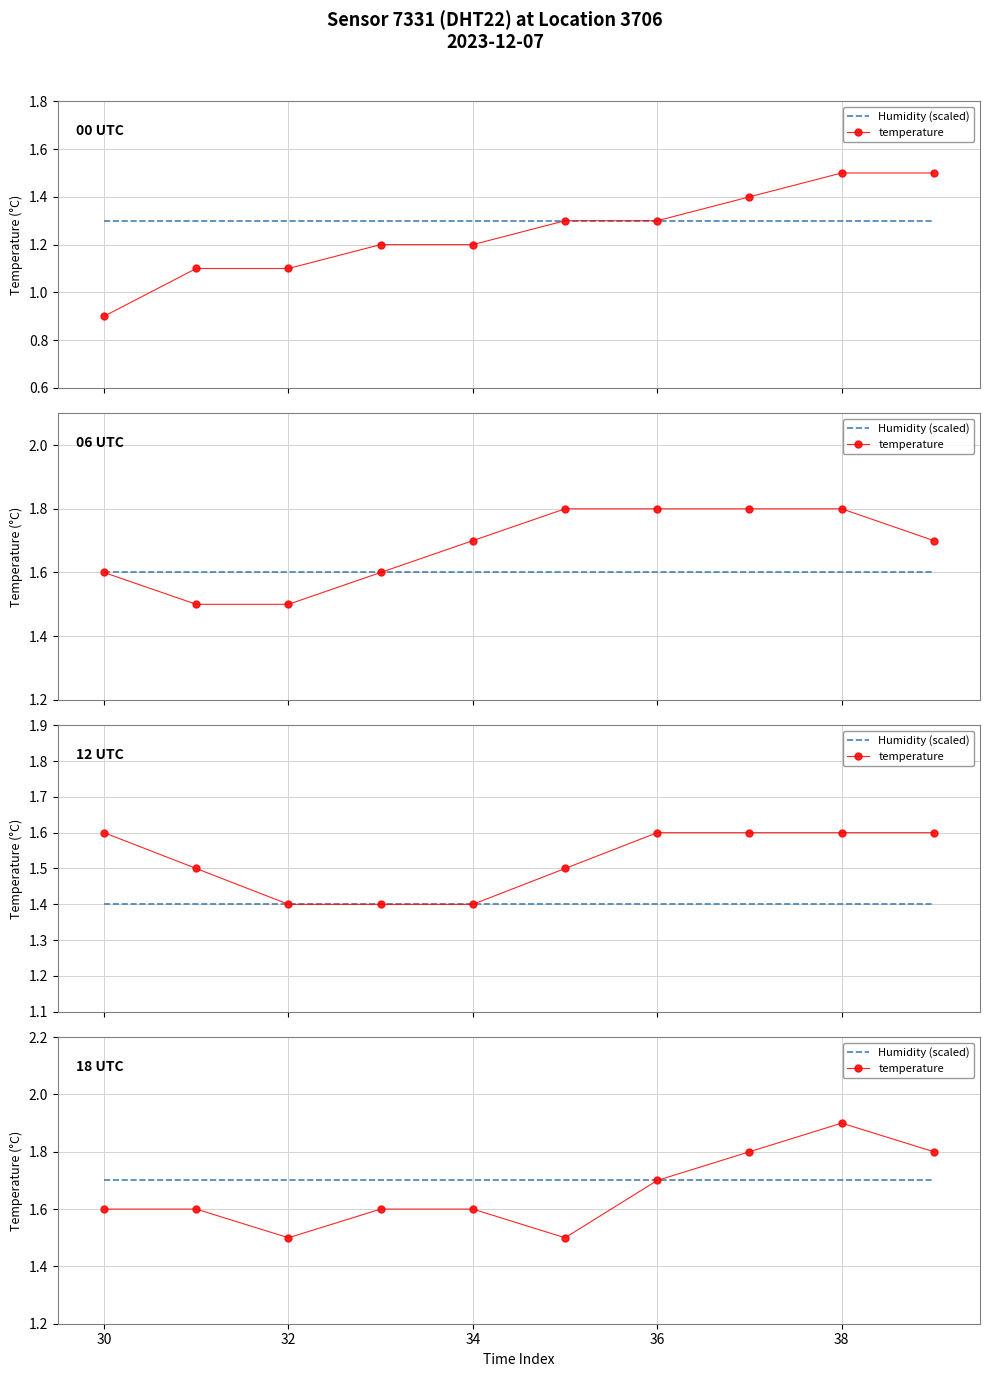

At 34, list the series in order from smallest to largest.

temperature, Humidity (scaled)